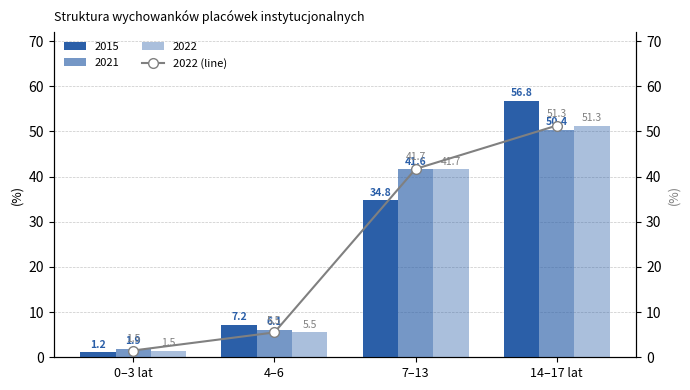

Rank the categories by value from highest to lowest.

14–17 lat, 7–13, 4–6, 0–3 lat